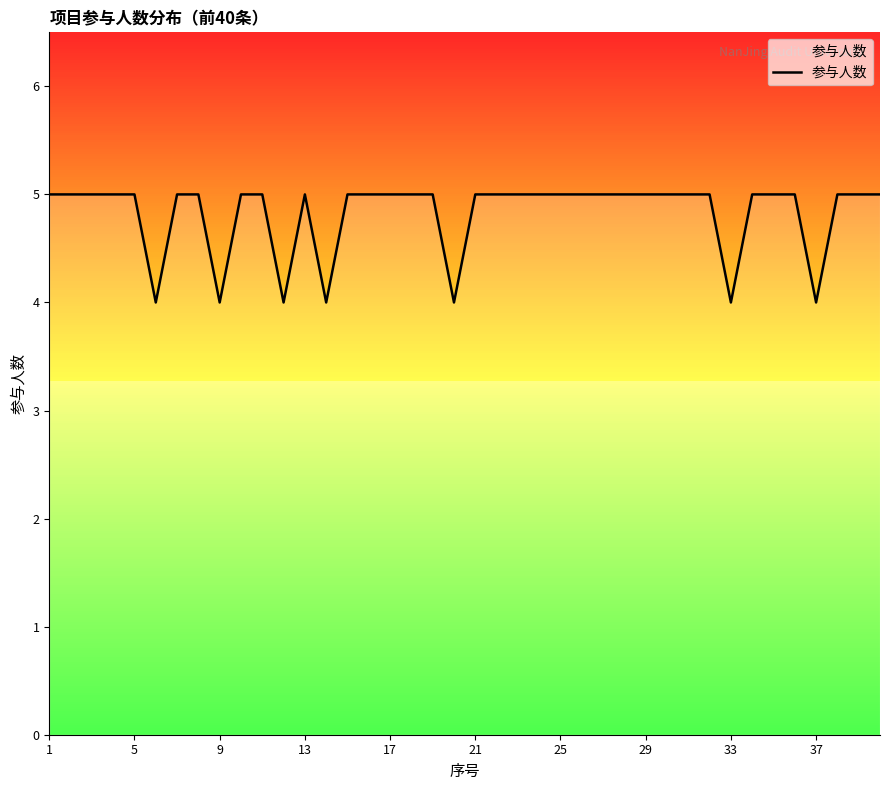

What is the smallest value displayed?

4